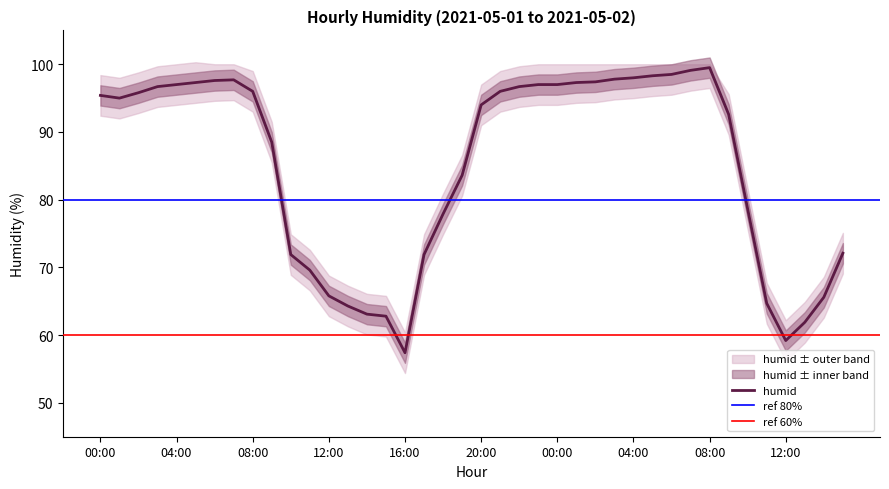

What is the smallest value displayed?

54.4